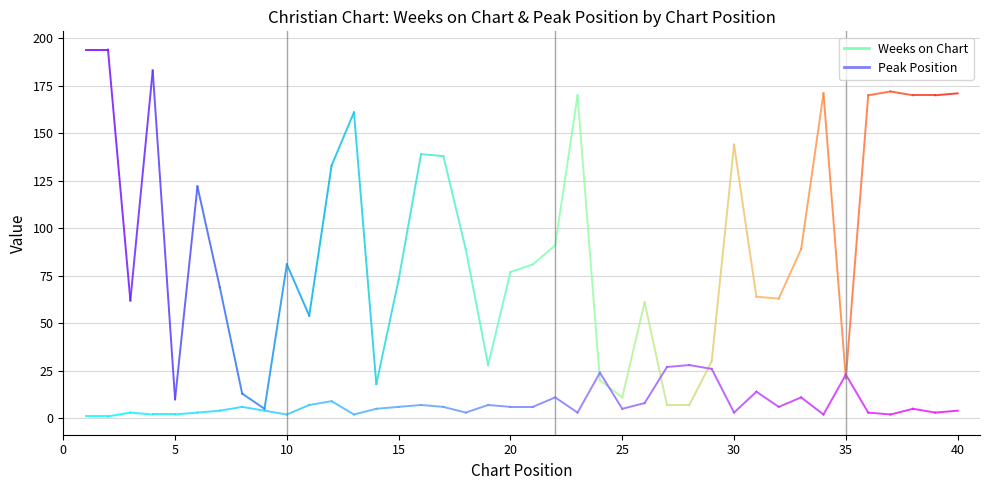

Between 0 and 5, which series saw the biggest shift?

Weeks on Chart